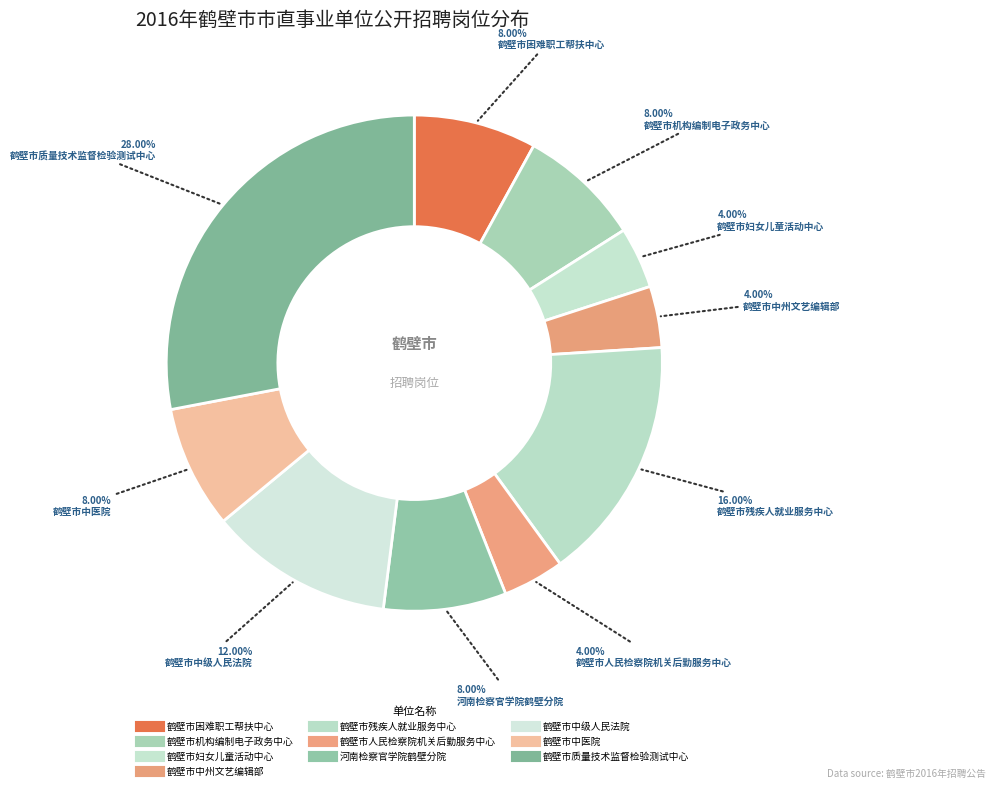

How many slices are in this pie chart?

10